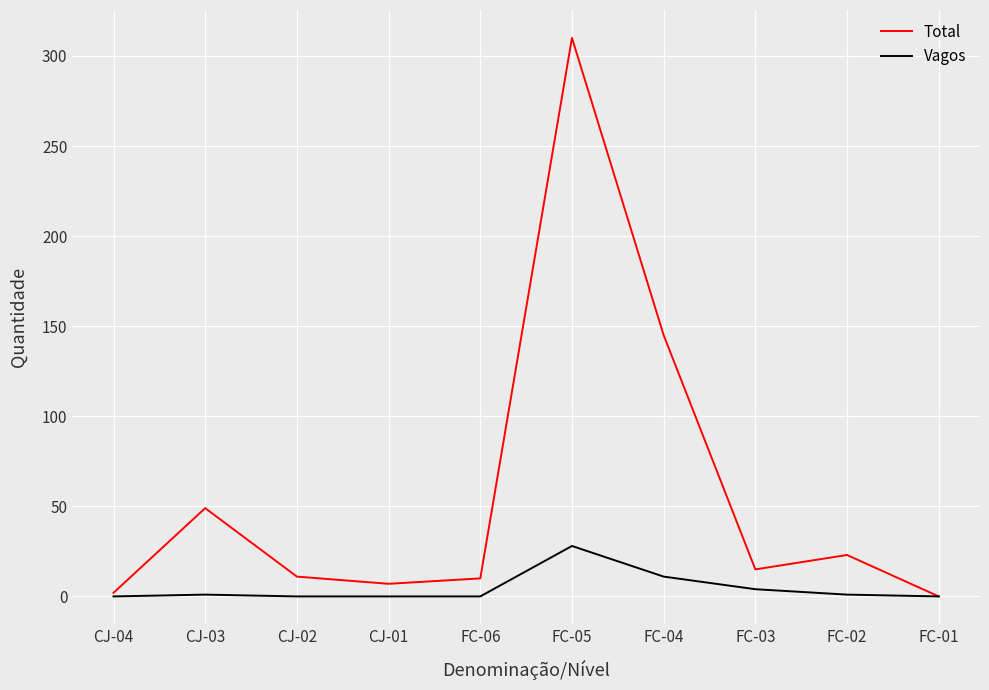

Which series changed the most between FC-06 and FC-04?

Total